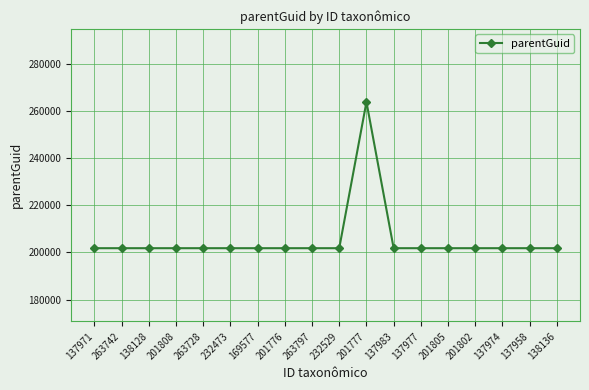

What is the label of the 18th point from the left?

138136